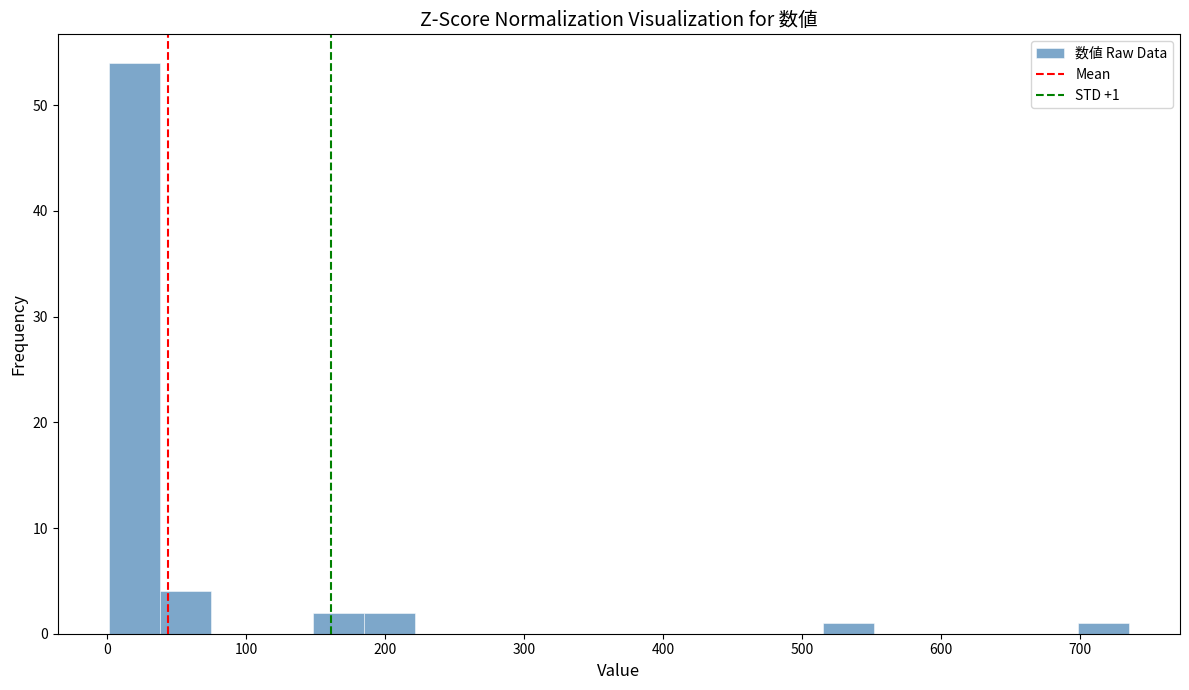

Around what value on the x-axis is the tallest bar? Give the approximate position of its centre, as read against the axis.

20